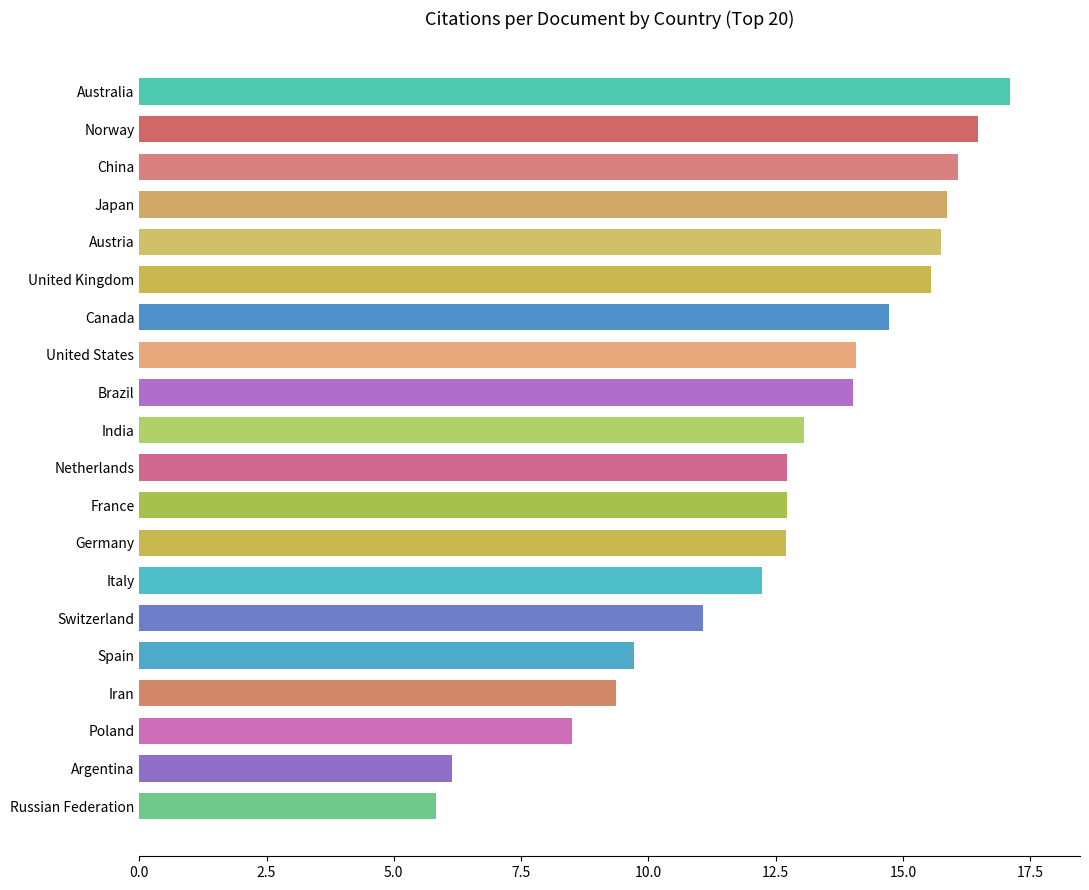

Approximately how many times larger is the value at Iran compared to Spain?

1.0